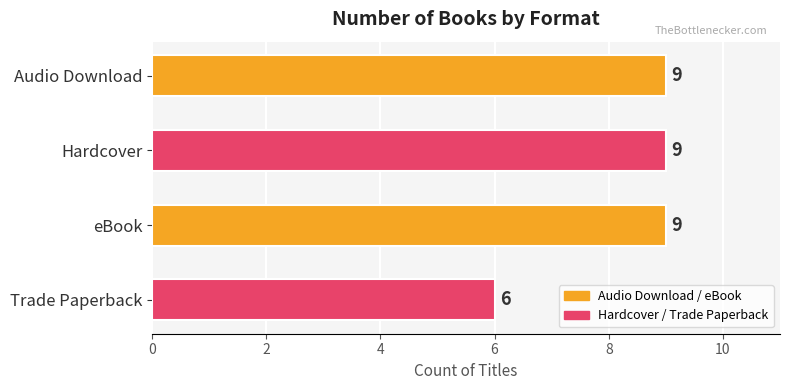

Which category has the lowest value across all series?

Trade Paperback